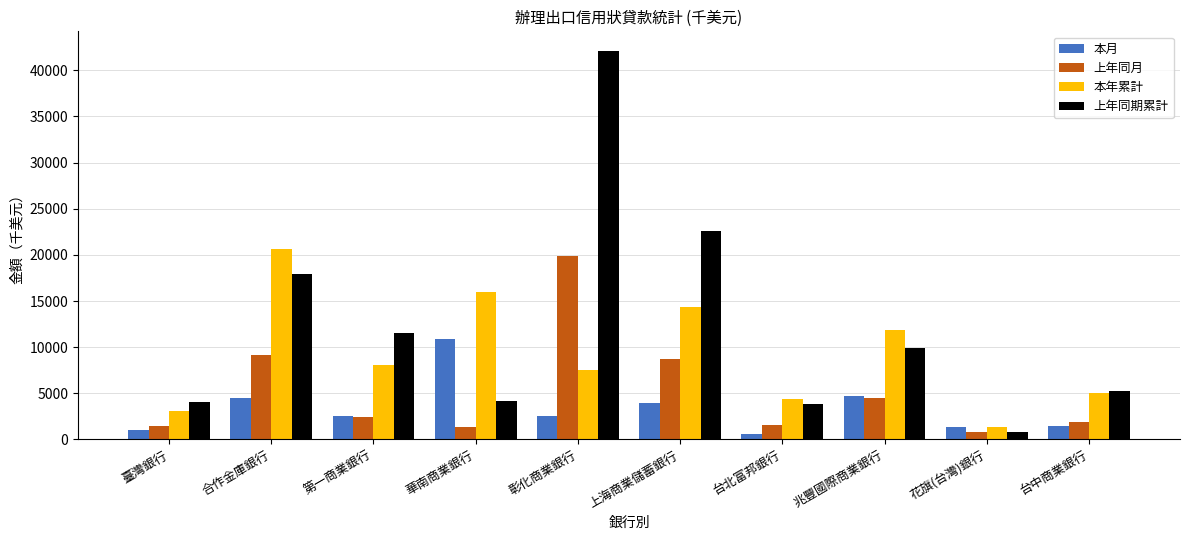

The 上年同月 series shows 8772 at 上海商業儲蓄銀行. True or false?

True